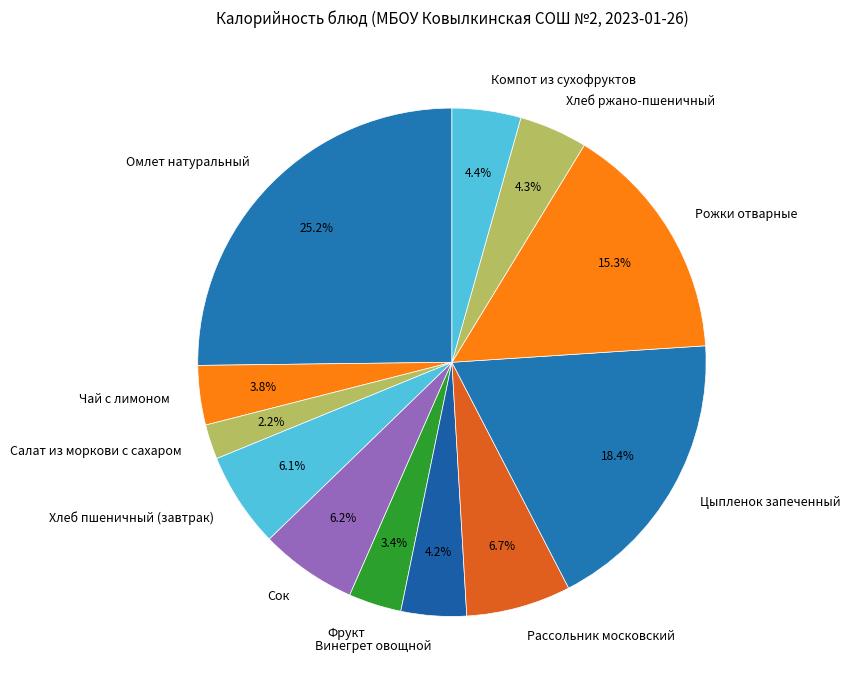

To the nearest percent, what portion does Омлет натуральный represent?

25%